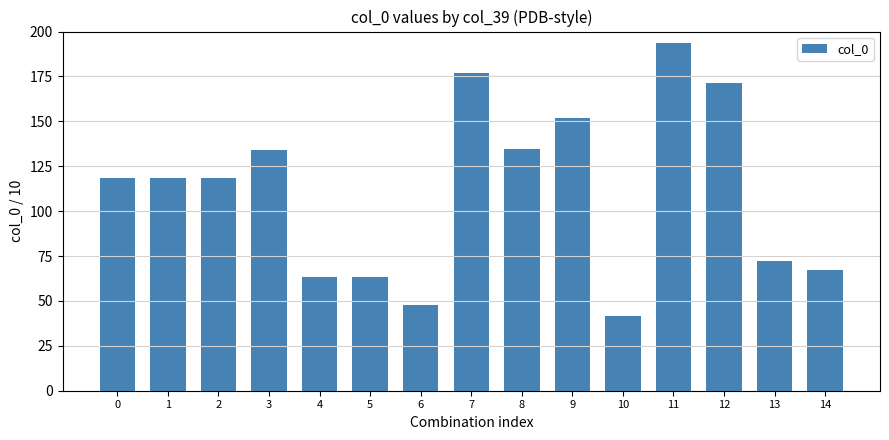

What is the change in value from 3 to 5?

-70.8